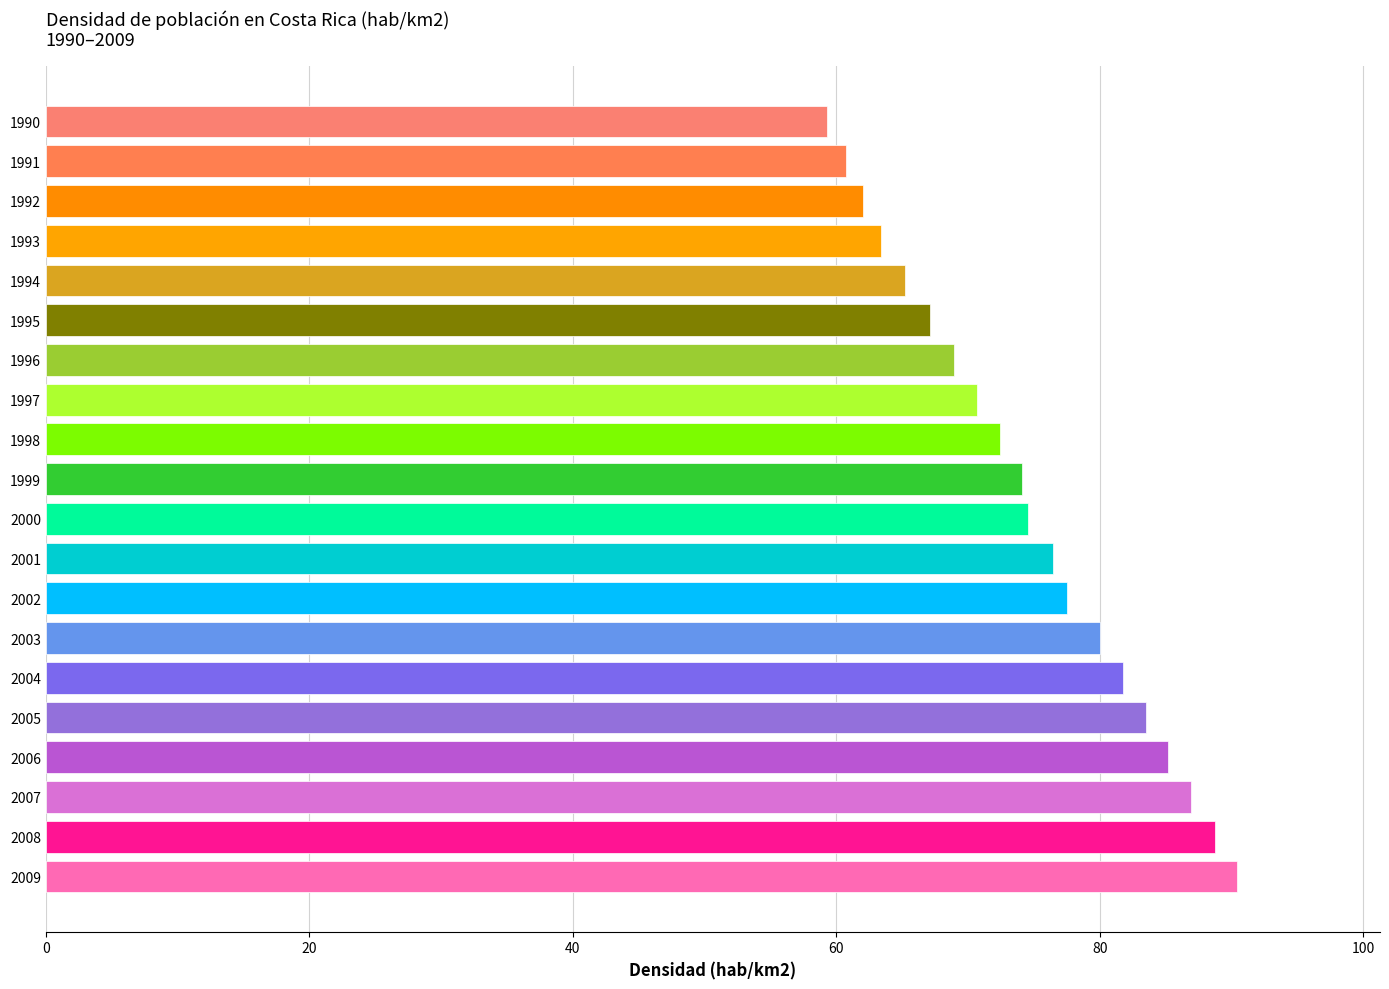

Between 2009 and 2000, which is larger?

2009